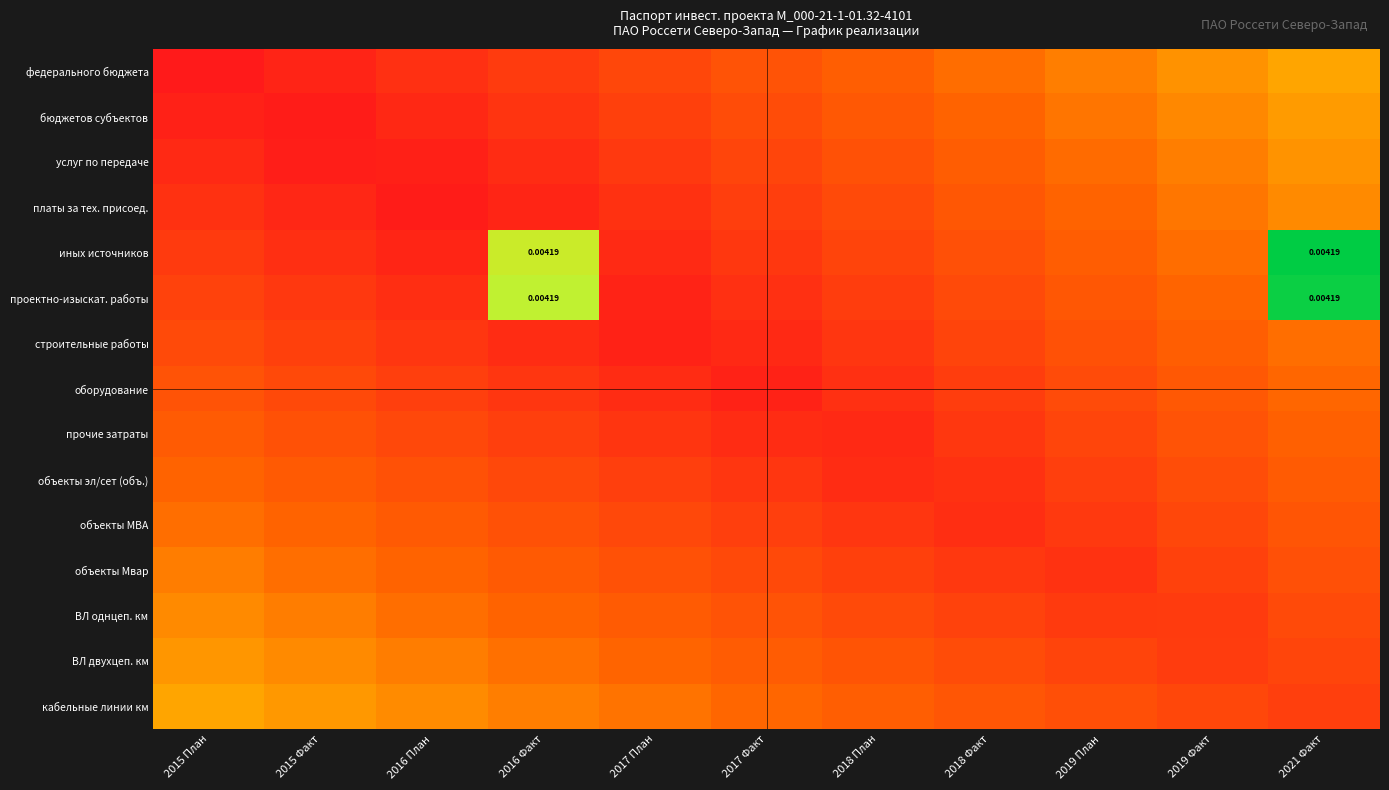

At which label does кабельные линии км reach its peak?

2015 План